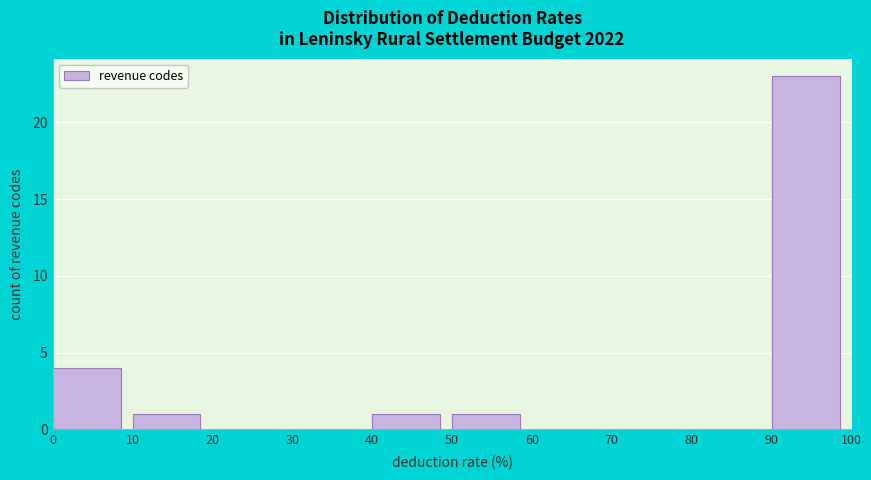

What is the height of the bar covering 50 to 60 on the x-axis? The values are not printed on the chart, so give them approximately, as read against the axis.

1